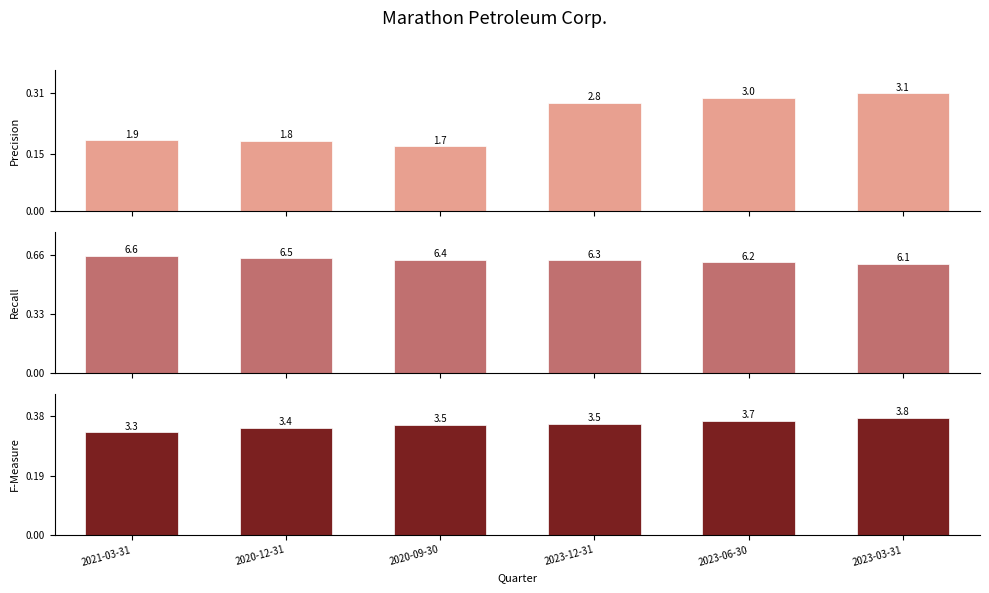

What is the spread (max minus min) of values at 2023-03-31?

0.3